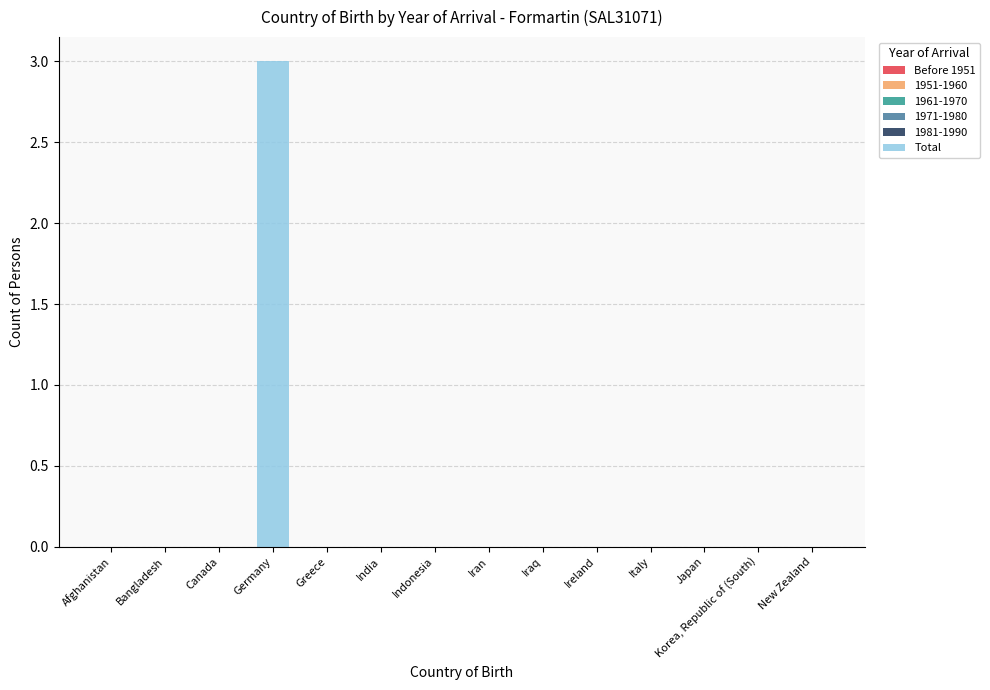

What is the maximum value shown in the chart?

3